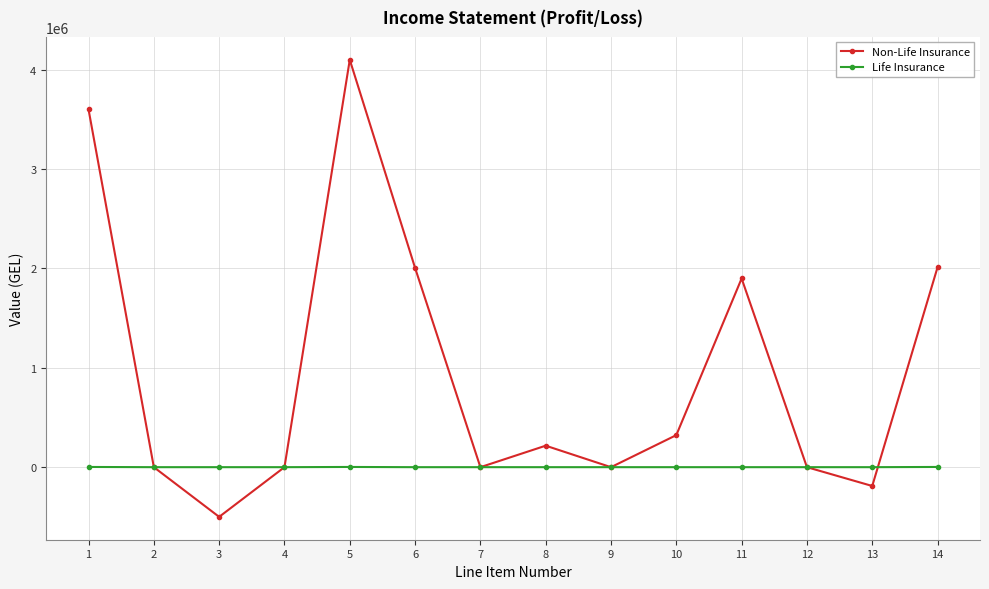

Which label corresponds to the smallest value in the chart?

3